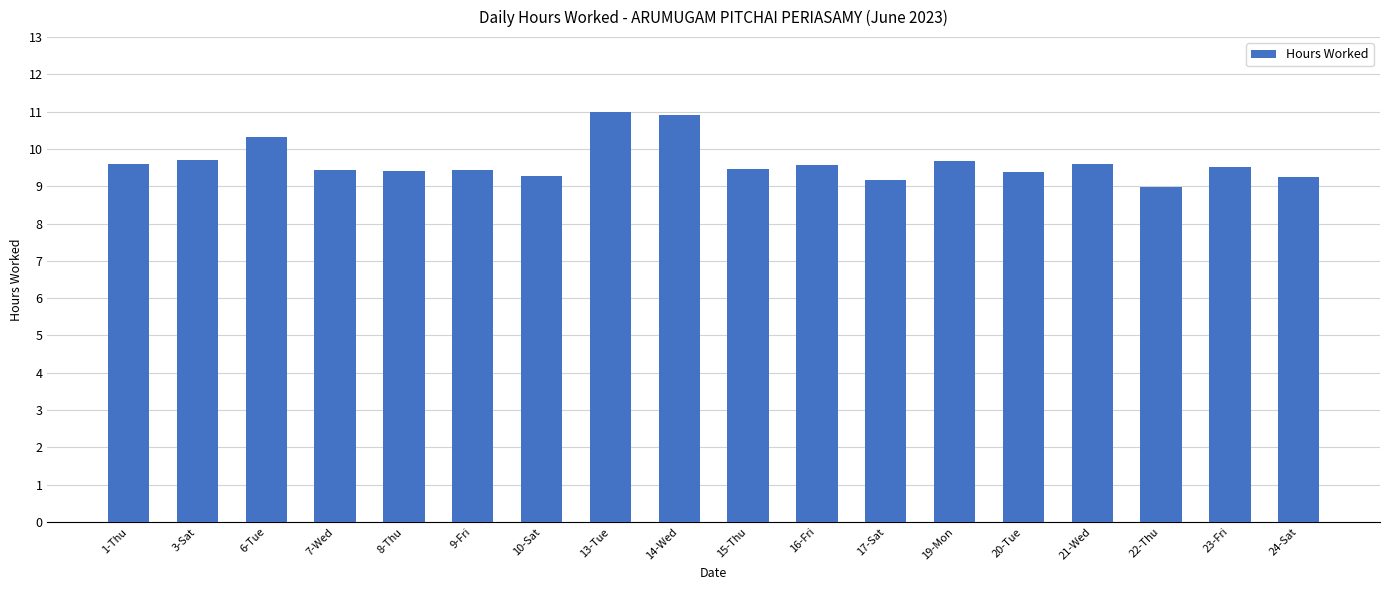

How many distinct data groups are displayed?

1